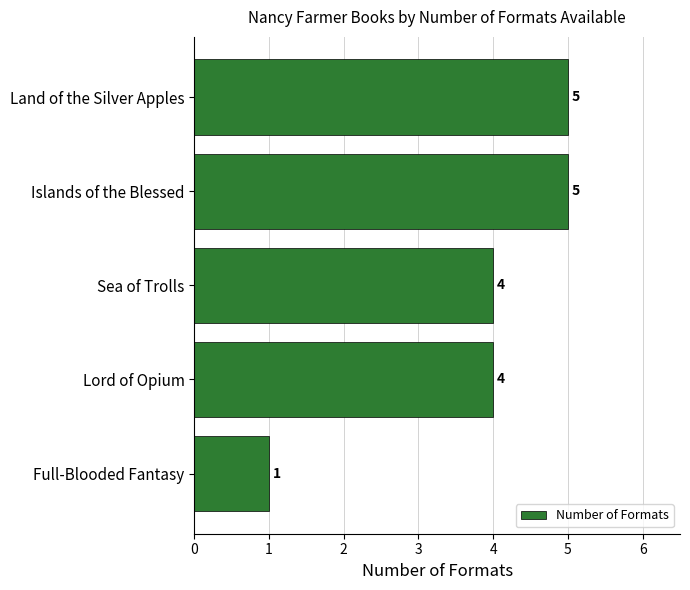

How many values are between 4 and 5?

4